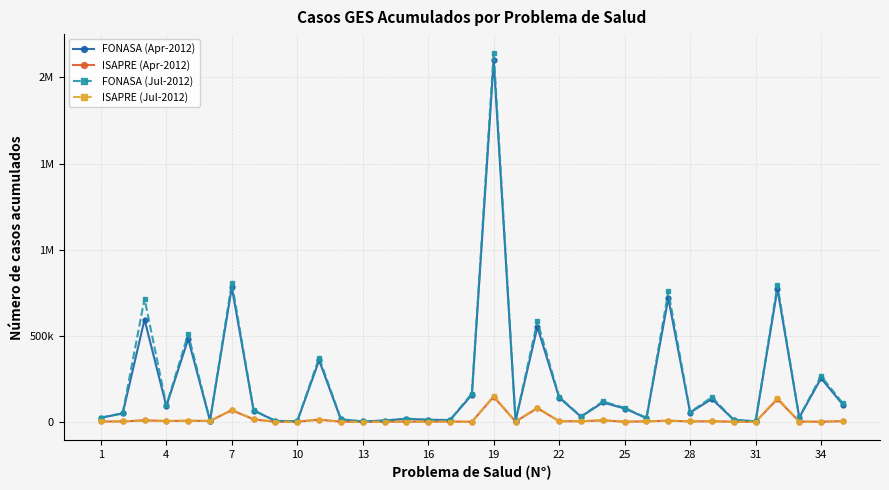

At which label does FONASA (Jul-2012) reach its minimum?

13